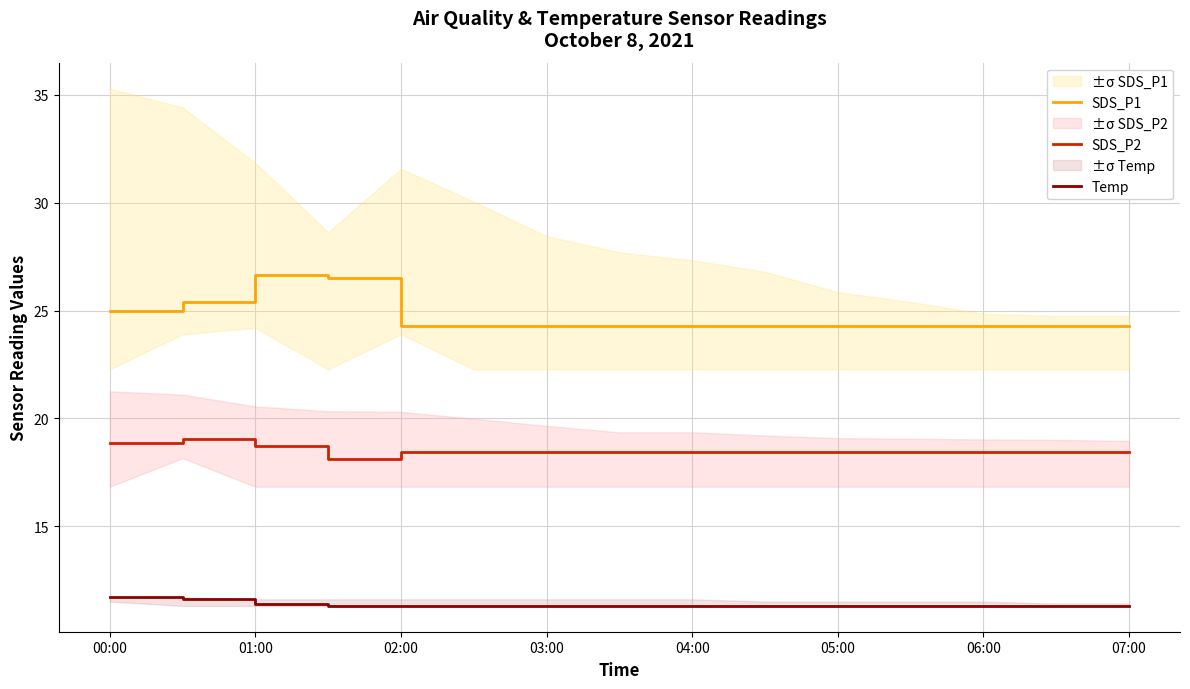

List the series in order of their overall mean, highest first.

SDS_P1, SDS_P2, Temp